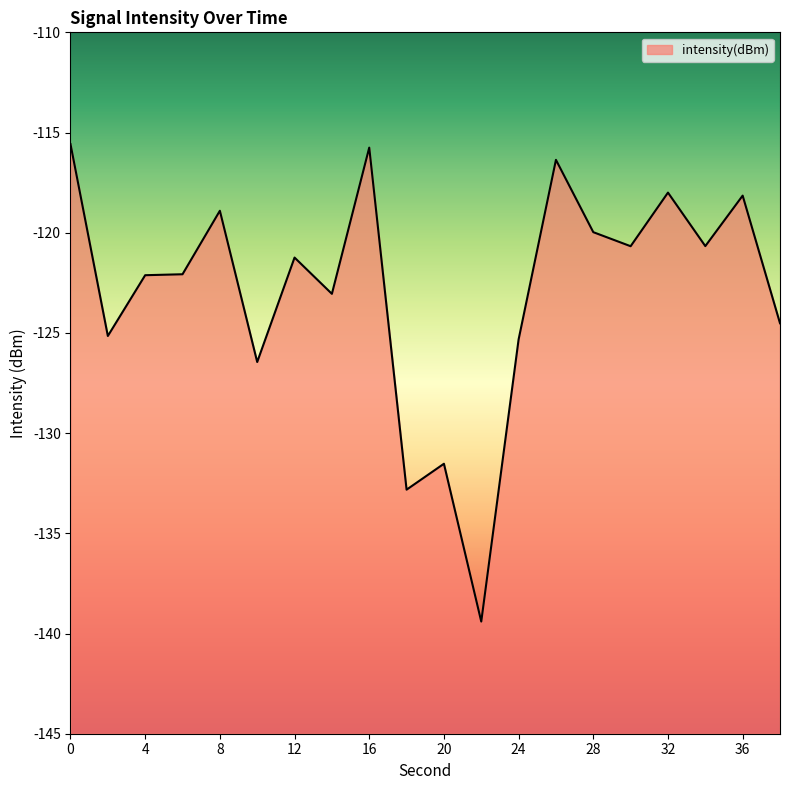

True or false: the data shows -115.6 at 0.

True